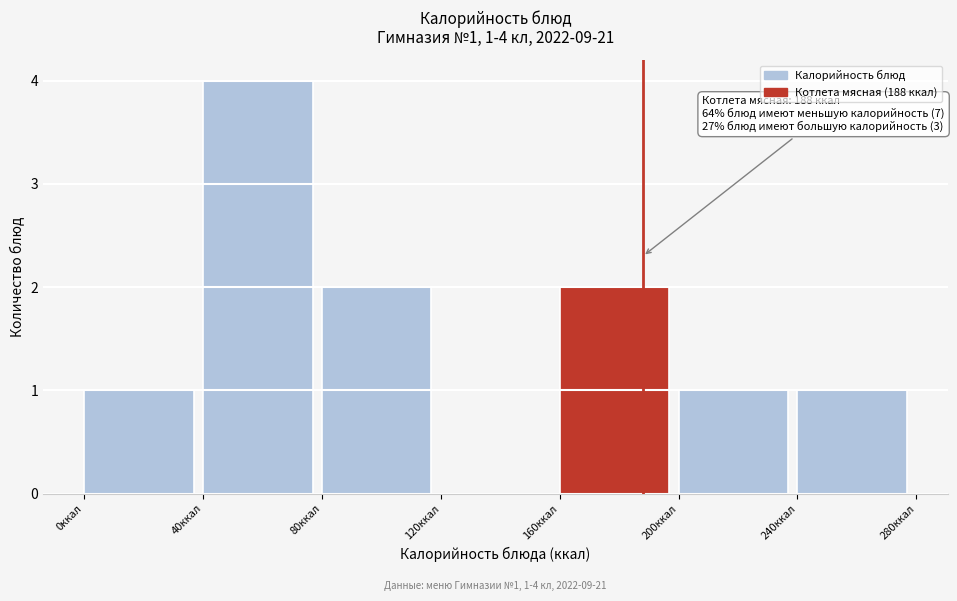

Over which range of the x-axis is the bar tallest?

40 to 80